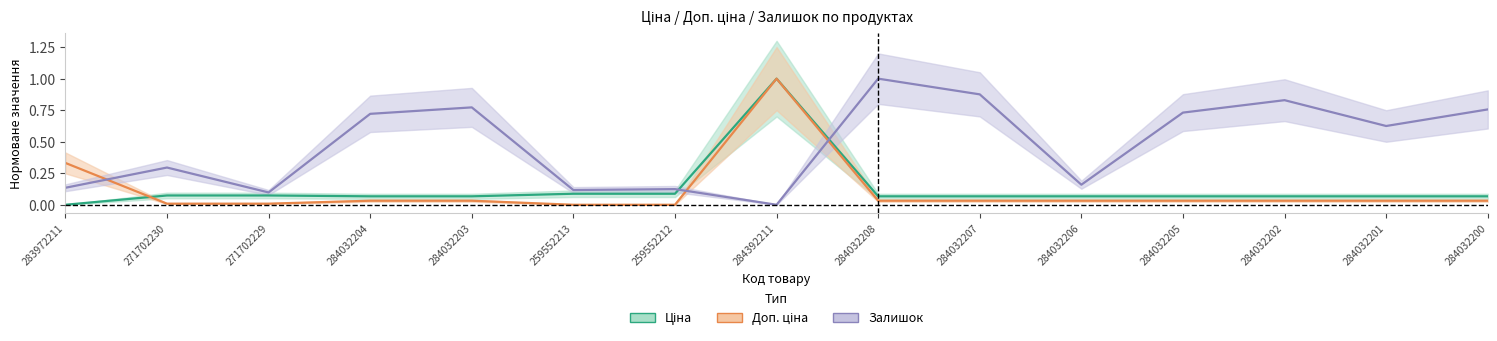

The Залишок series shows 1.0 at 284032205. True or false?

False